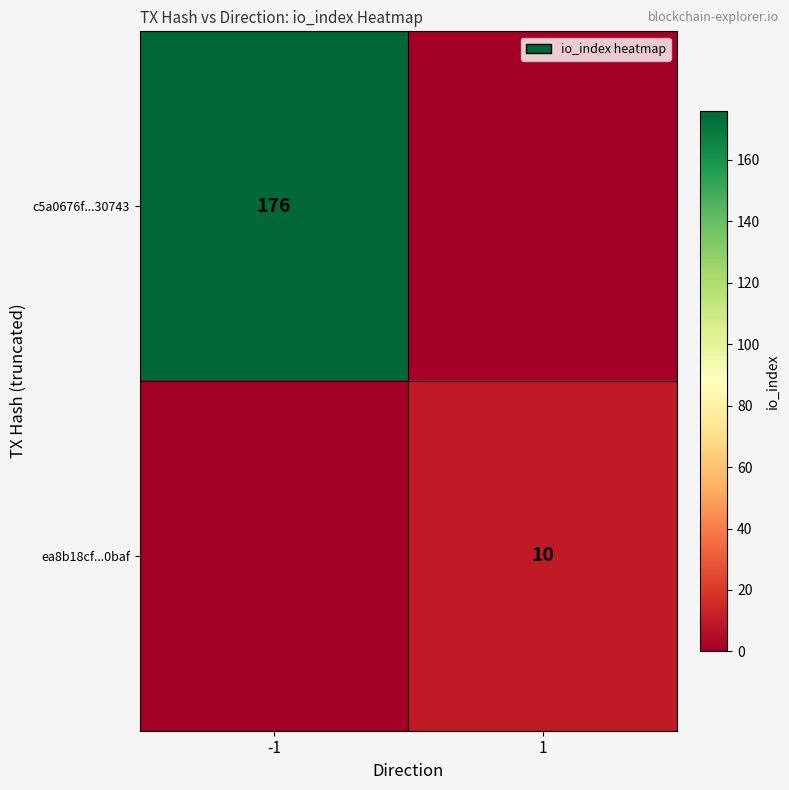

At how many categories does at least one series exceed 22?

1